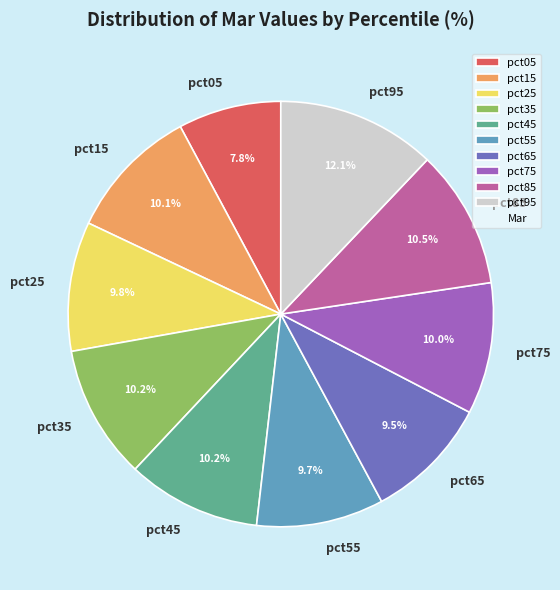

Which category has the biggest portion of the pie?

pct95